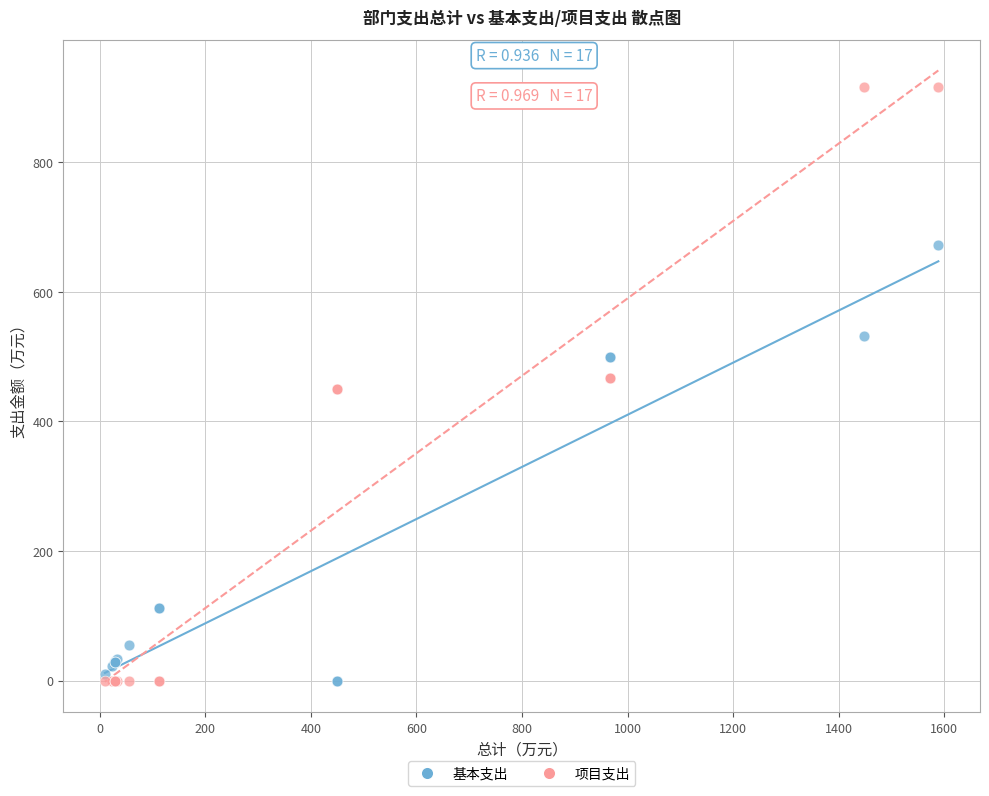

Which series contains the highest Y value?

项目支出